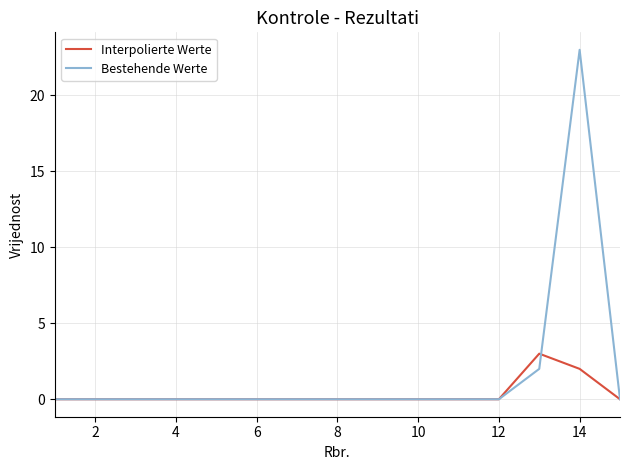

True or false: Bestehende Werte and Interpolierte Werte intersect in this chart.

True